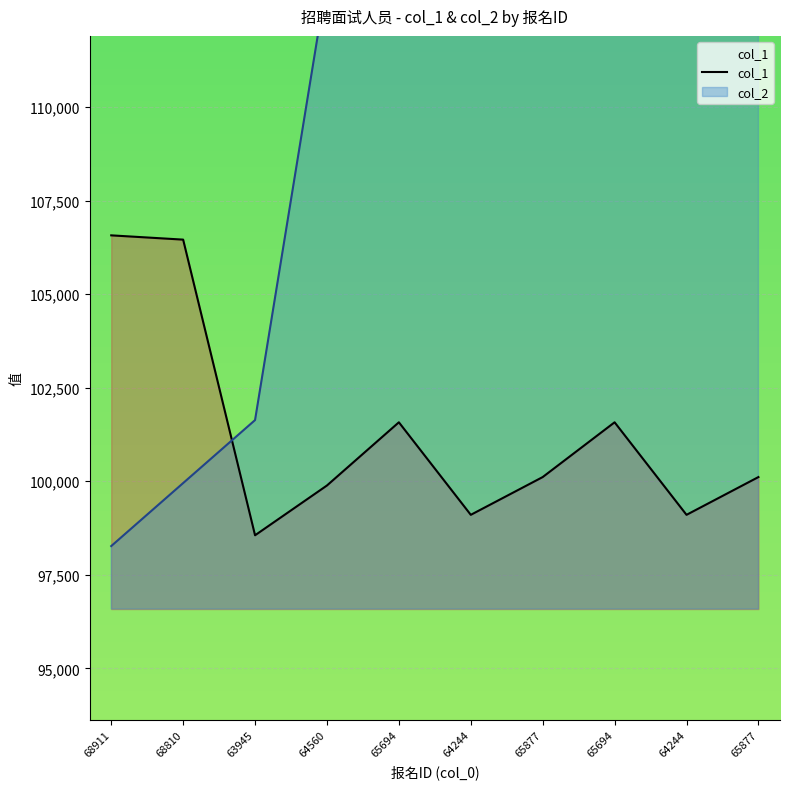

What is the average value of the col_2 series?

117452.1